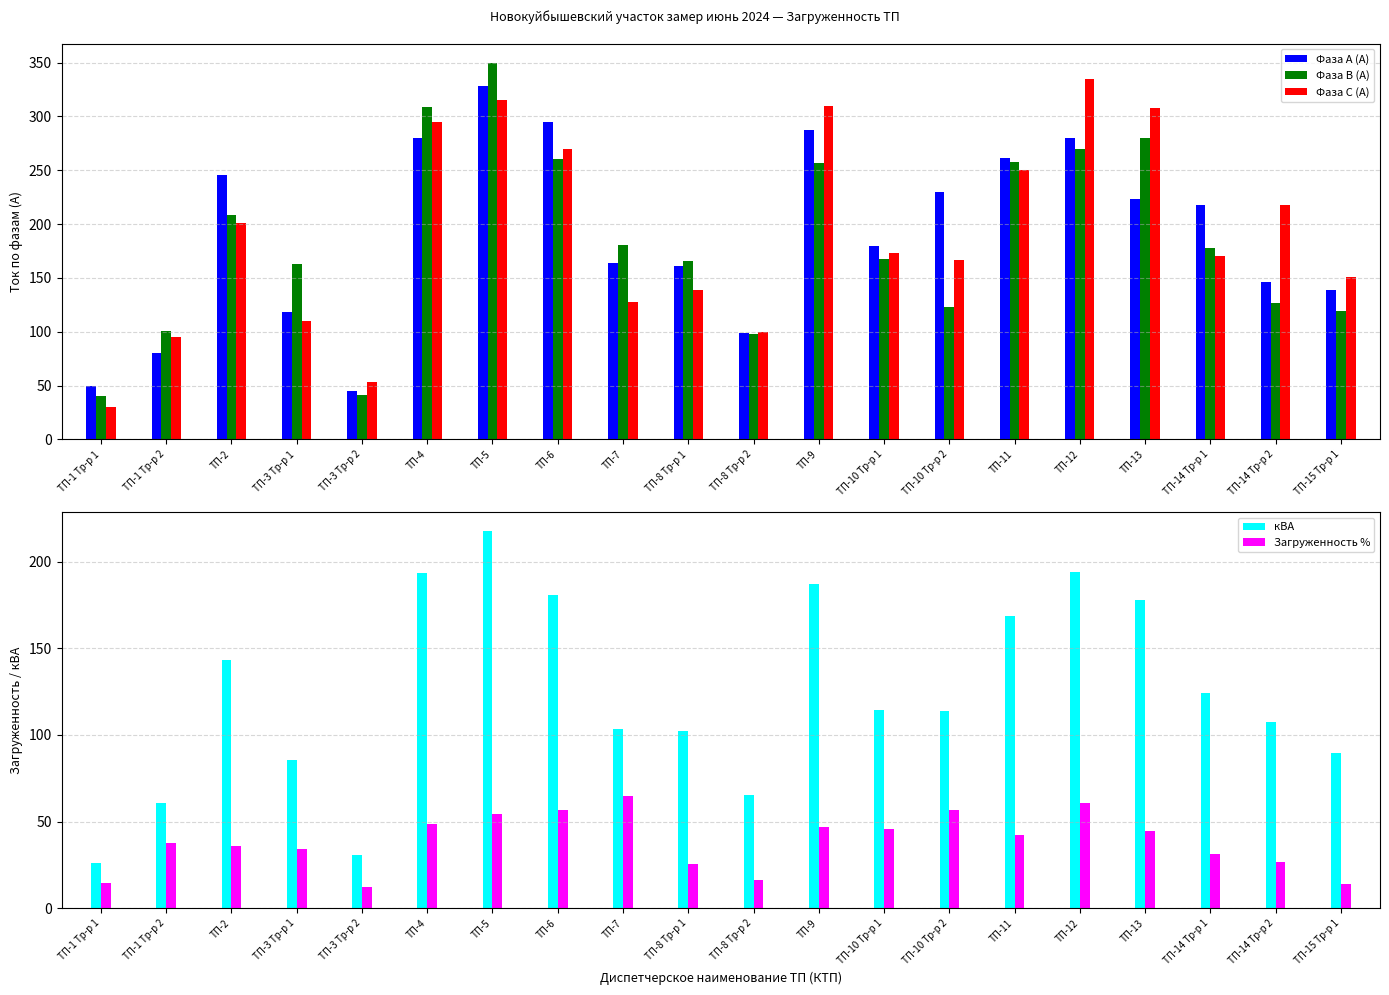

Reading left to right, extract all data points from this chart.

Фаза А (А): 50.0	80.0	246.0	118.0	45.0	280.0	328.0	295.0	164.0	161.0	99.0	287.0	180.0	230.0	261.0	280.0	223.0	218.0	146.0	139.0
Фаза В (А): 40.0	101.0	208.0	163.0	41.0	309.0	350.0	260.0	181.0	166.0	98.0	257.0	168.0	123.0	258.0	270.0	280.0	178.0	127.0	119.0
Фаза С (А): 30.0	95.0	201.0	110.0	53.0	295.0	315.0	270.0	128.0	139.0	100.0	310.0	173.0	167.0	250.0	335.0	308.0	170.0	218.0	151.0
кВА: 26.3	60.5	143.5	85.7	30.5	193.7	217.6	180.8	103.7	102.1	65.1	187.1	114.2	113.9	168.5	193.9	177.7	124.0	107.6	89.6
Загруженность %: 14.6	37.8	35.9	34.3	12.2	48.4	54.4	56.5	64.8	25.5	16.3	46.8	45.7	57.0	42.1	60.6	44.4	31.0	26.9	14.2